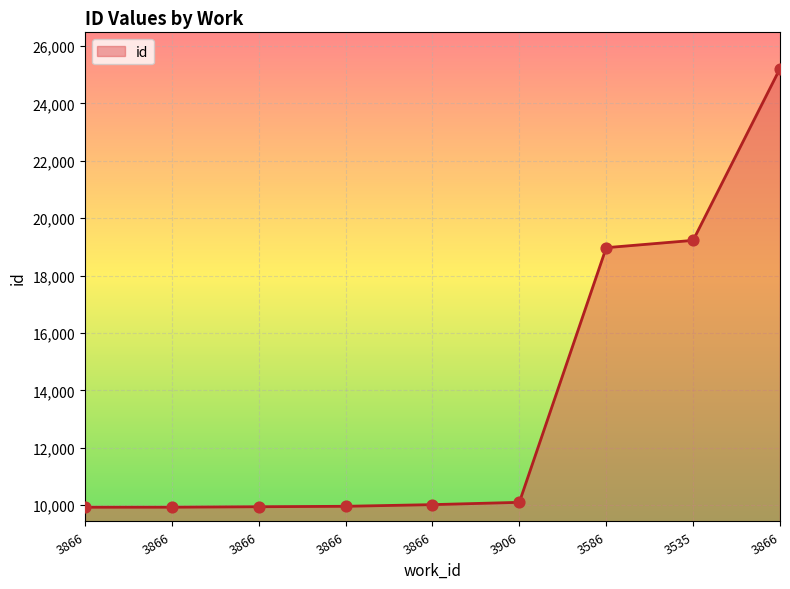

What is the ratio of the value at 3866 to the value at 3866?

0.4